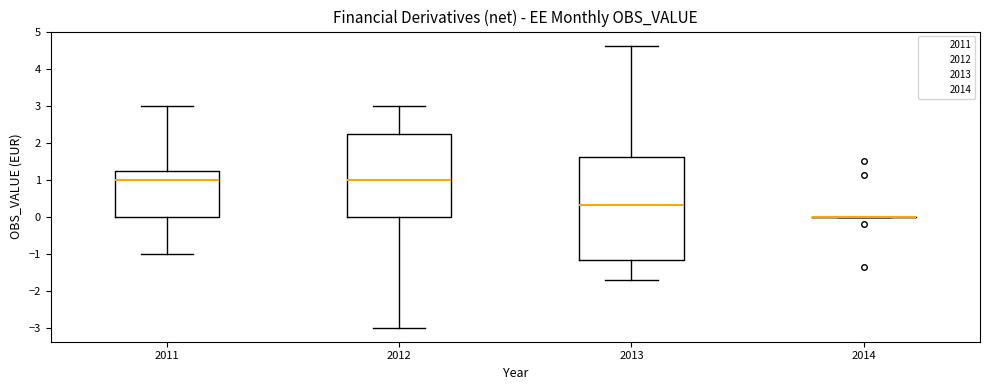

Comparing the boxes themselves (not the whiskers), which one is the tallest?

2013